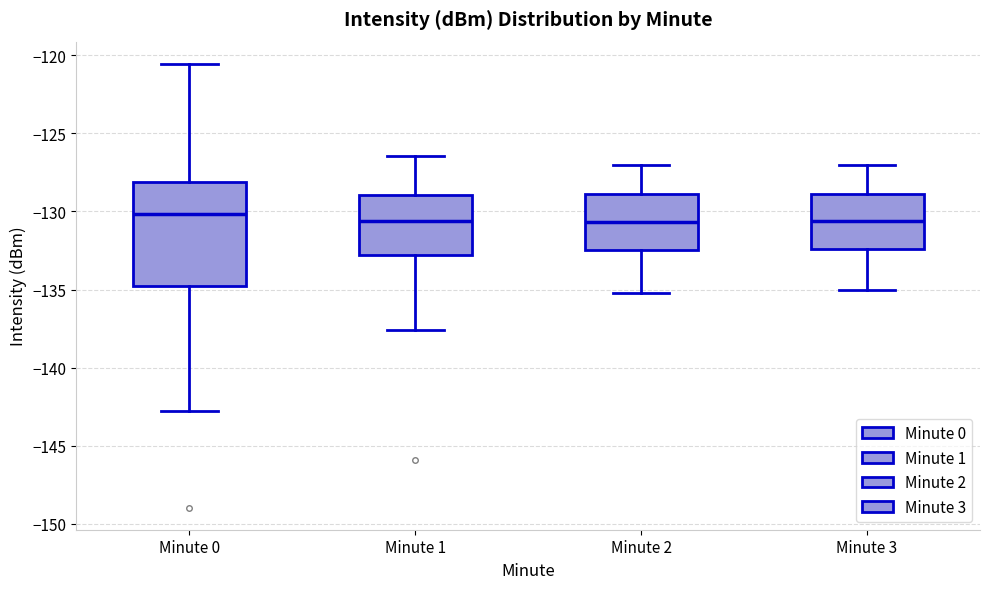

Reading left to right, transcribe this box plot: for each box, give where its median line is, the range the box spans, and where its two whiskers end, as read against the y-axis. The values are not printed on the chart, so give them approximately, as read against the axis.

Minute 0: median -130.0, box -135.0 to -128.0, whiskers -143.0 to -120.5
Minute 1: median -130.5, box -133.0 to -129.0, whiskers -137.5 to -126.5
Minute 2: median -130.5, box -132.5 to -129.0, whiskers -135.0 to -127.0
Minute 3: median -130.5, box -132.5 to -129.0, whiskers -135.0 to -127.0